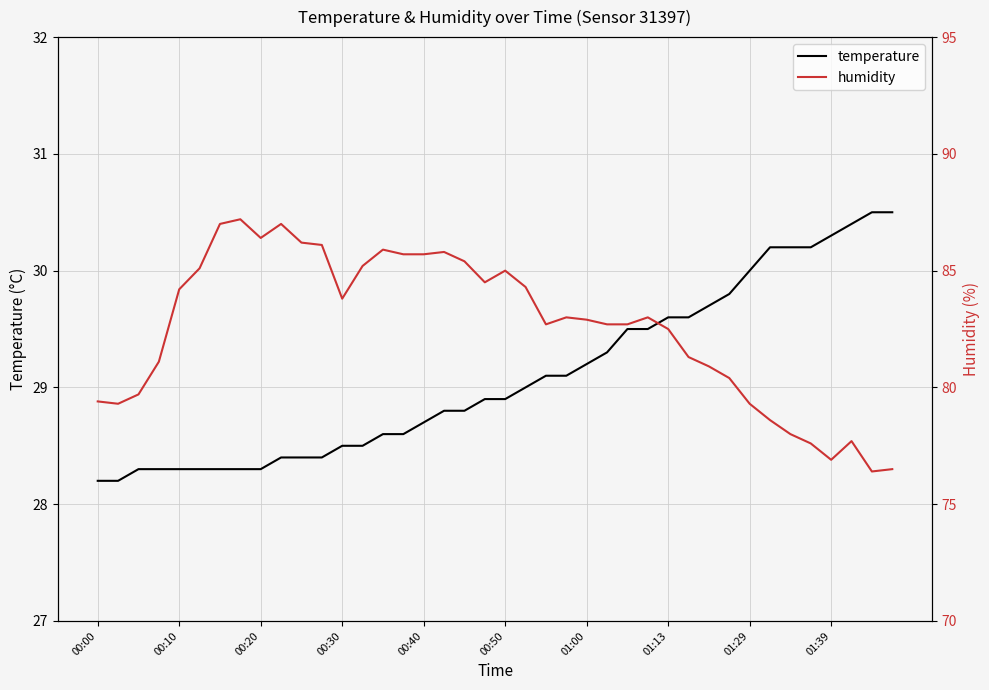

Which series has the largest total across all categories?

humidity